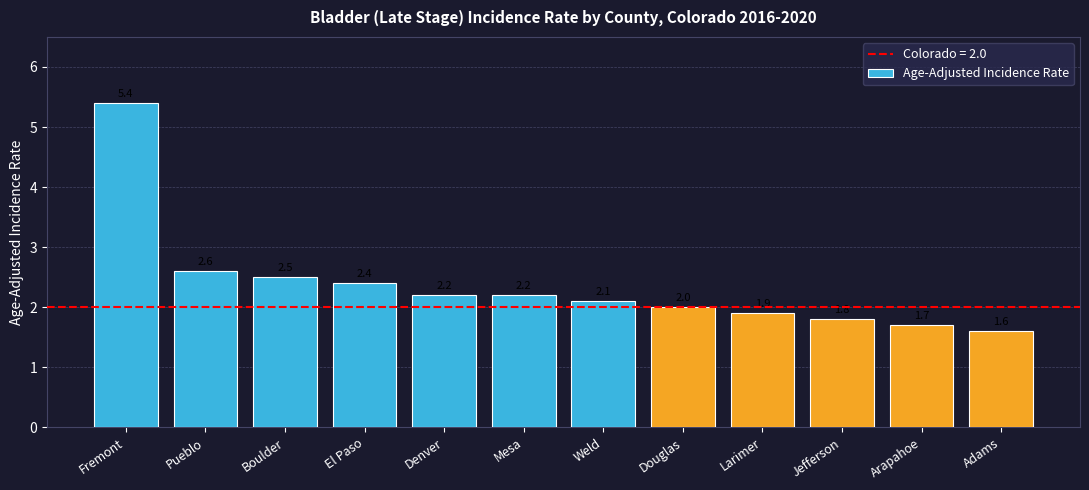

What is the minimum value shown in the chart?

1.6